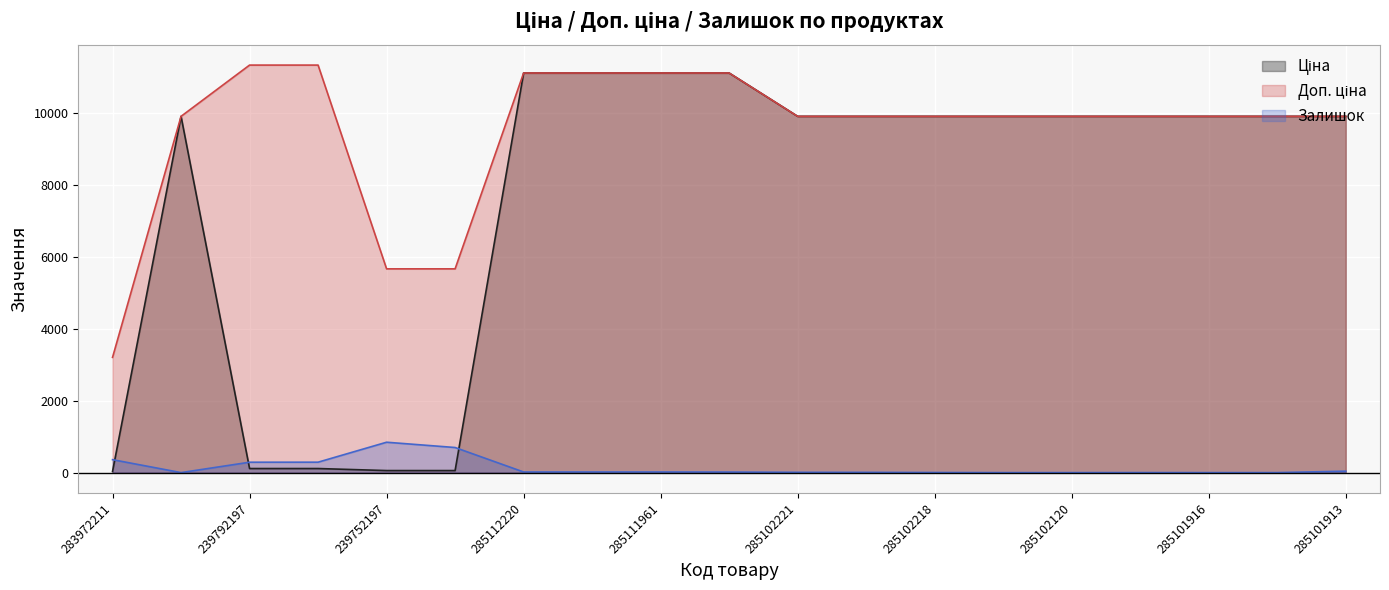

Which category has the lowest value in the Залишок series?

285101569